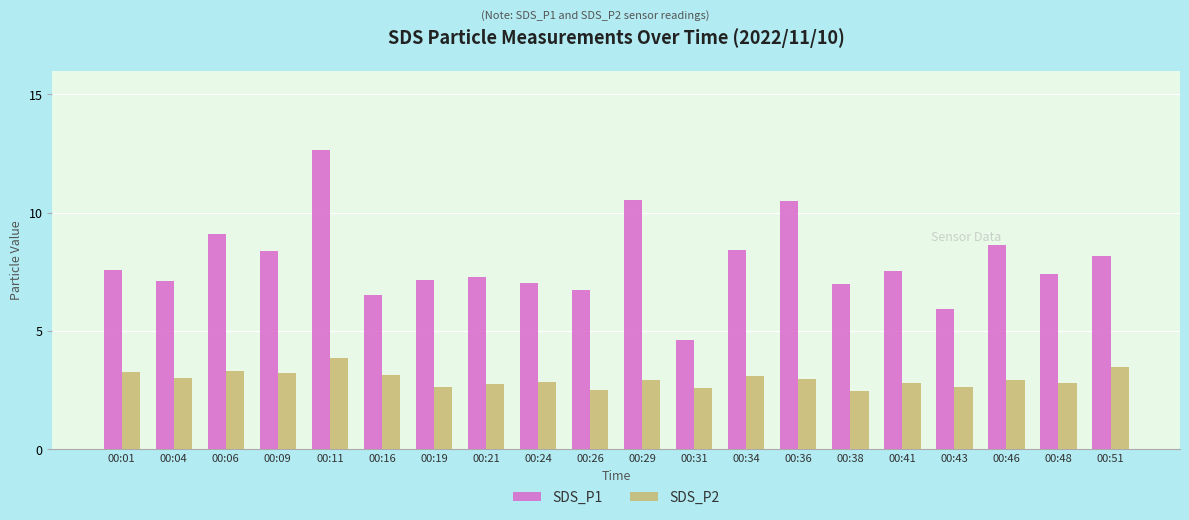

Which series has the largest total across all categories?

SDS_P1